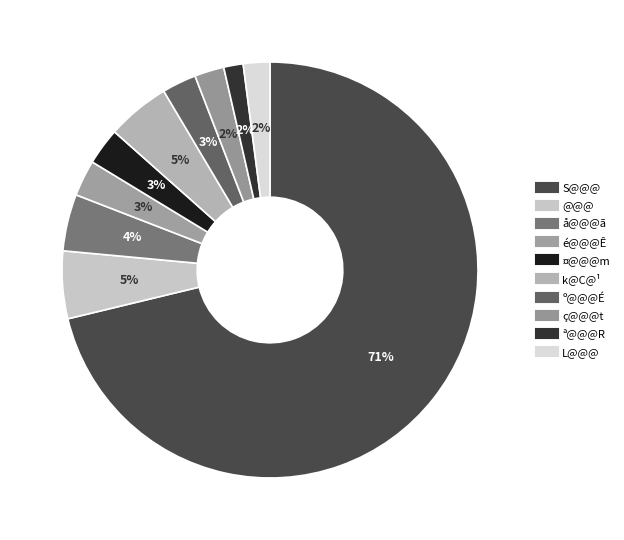

The ç@@@t slice represents 2% of the pie. True or false?

True